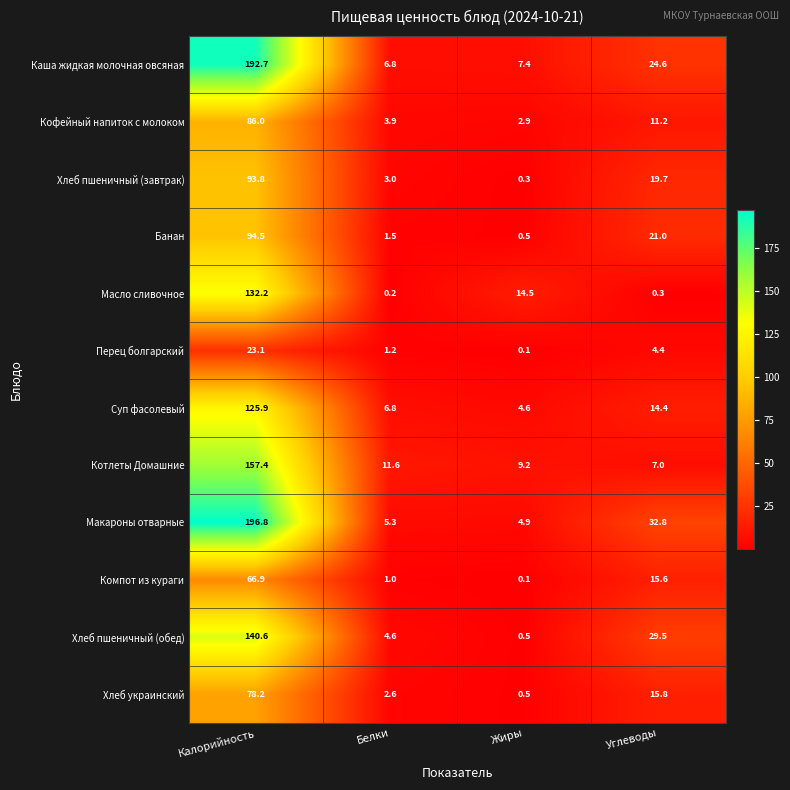

What is the approximate value of Банан at Калорийность?

94.5